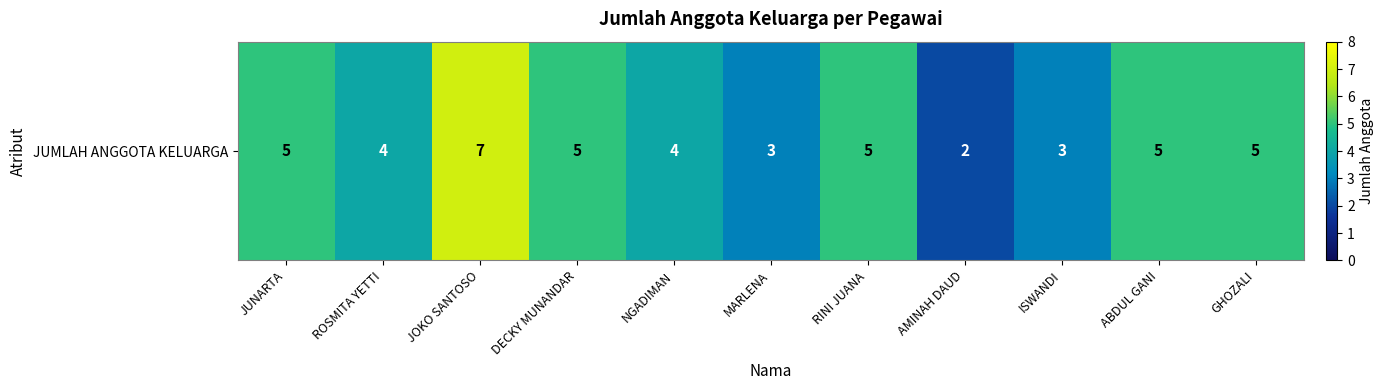

What is the difference between the maximum and minimum values?

5